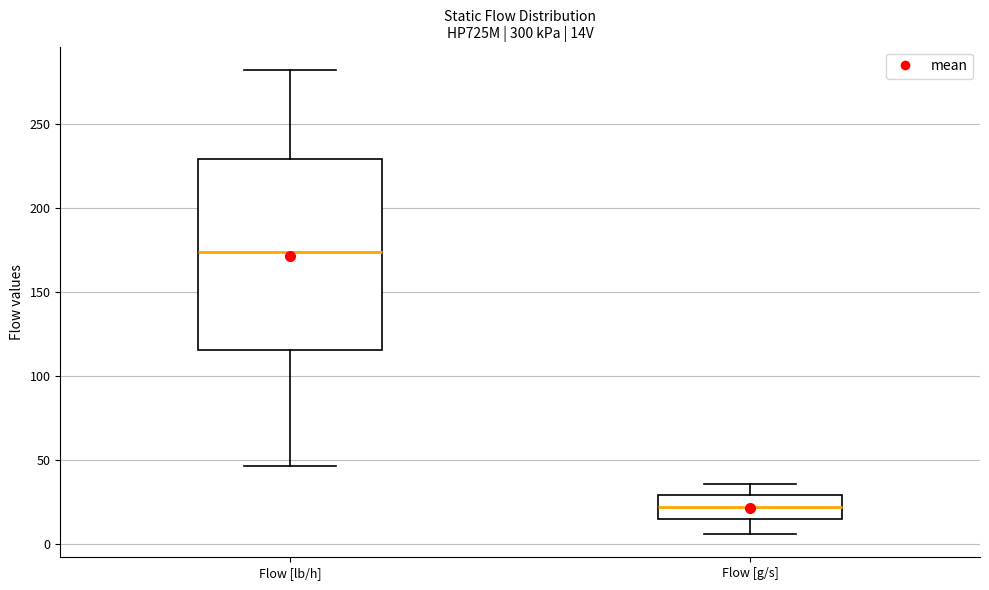

Reading left to right, read every box against the y-axis: the position of its median line, the range the box covers, and the ends of its whiskers. The values are not printed on the chart, so give them approximately, as read against the axis.

Flow [lb/h]: median 175, box 115 to 230, whiskers 45 to 280
Flow [g/s]: median 20, box 15 to 30, whiskers 5 to 35